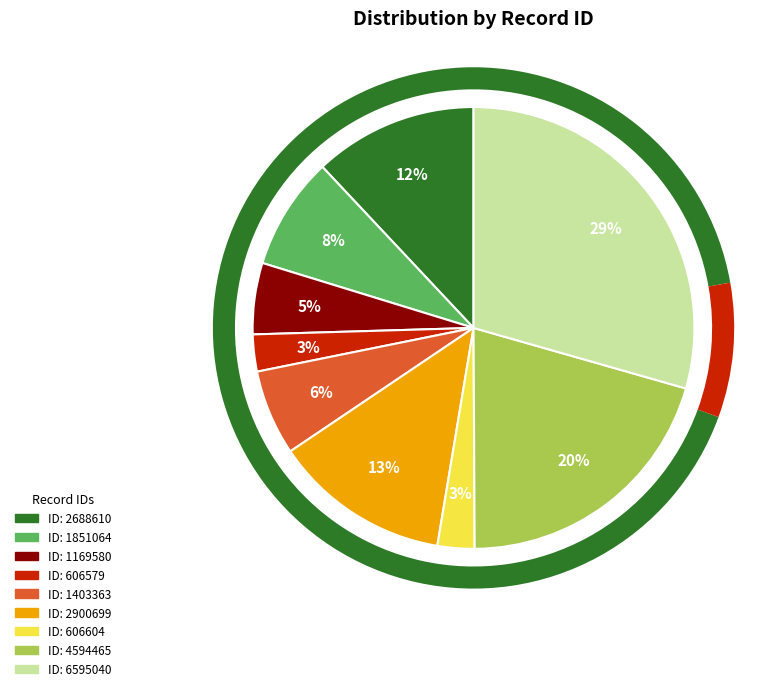

Which category has the smallest portion of the pie?

606579